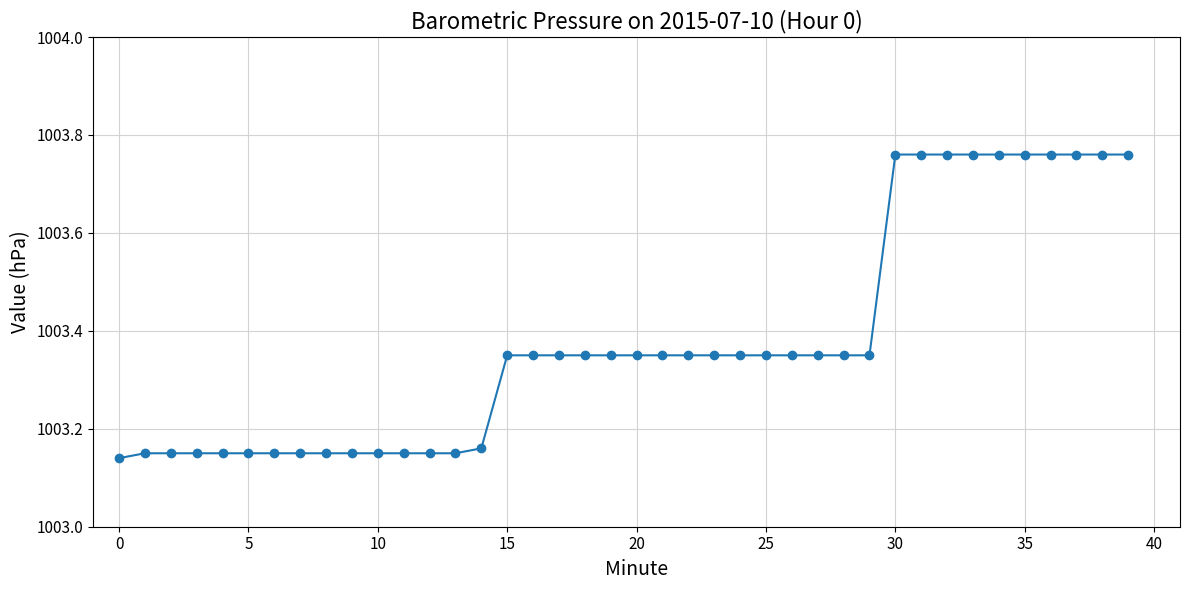

What is the difference between the maximum and minimum values?

0.6